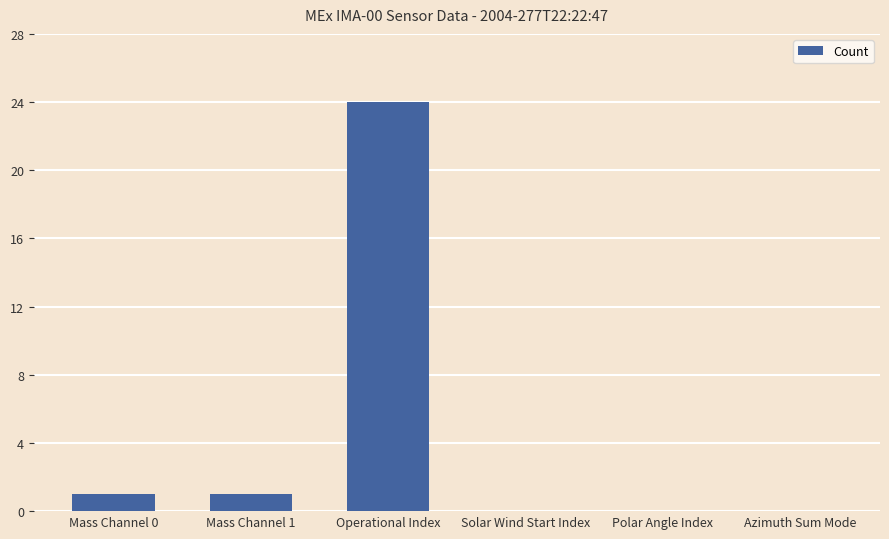

What is the change in value from Operational Index to Polar Angle Index?

-24